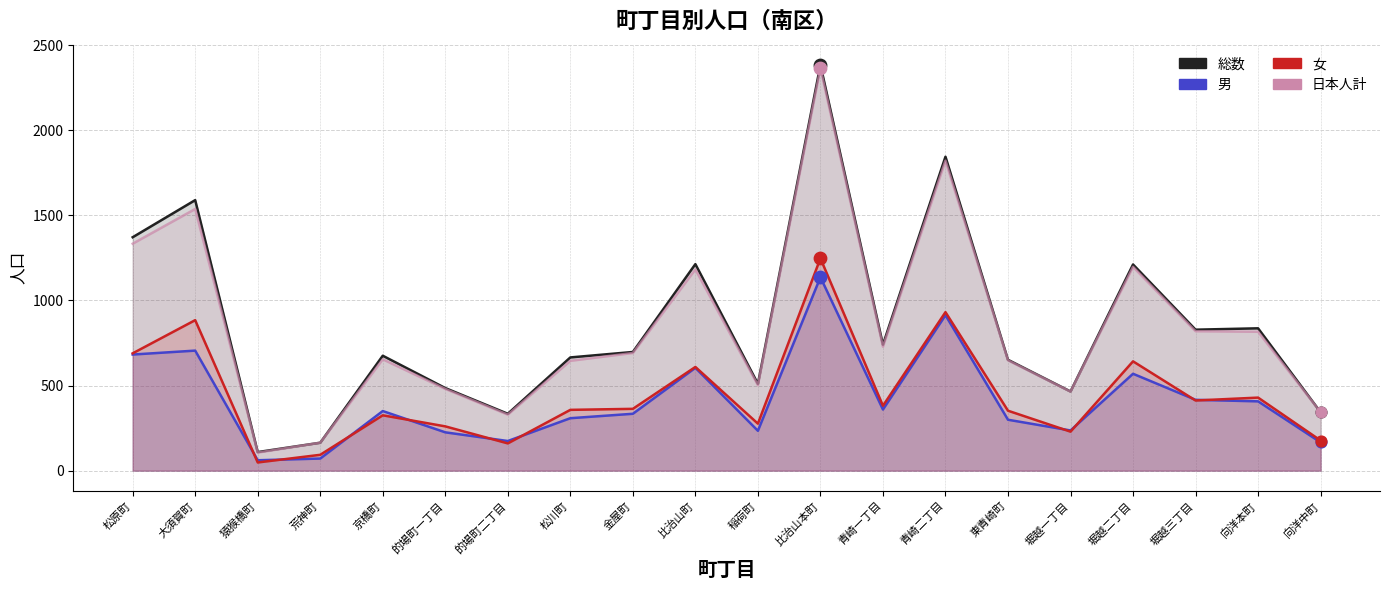

At which category is the sum across all series the highest?

比治山本町